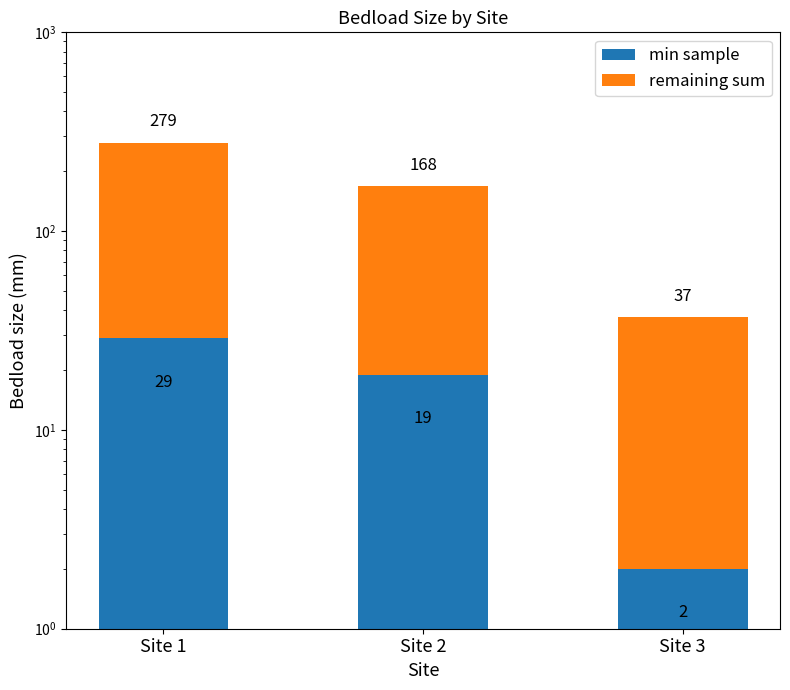

Rank the series at Site 1 from lowest to highest value.

min sample, remaining sum